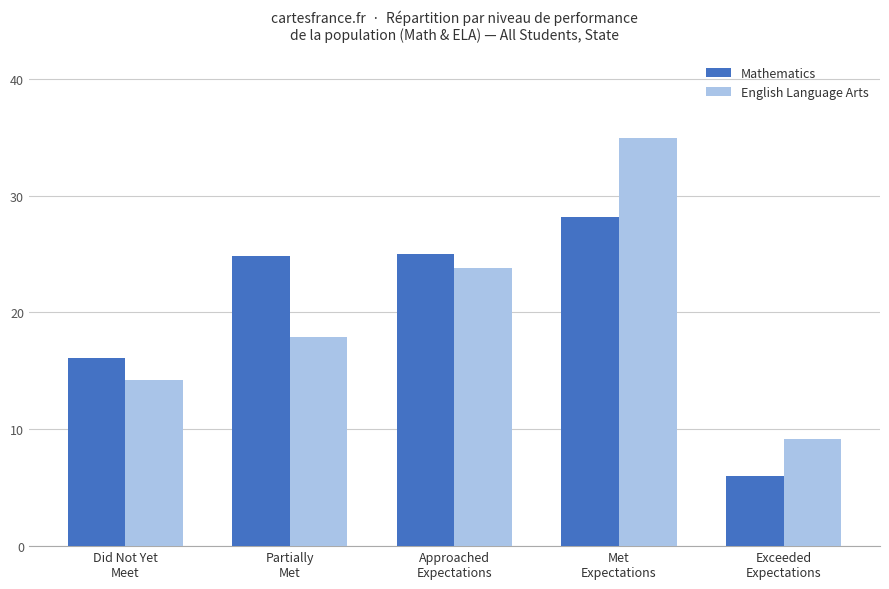

What is the sum of all Mathematics values?

100.1